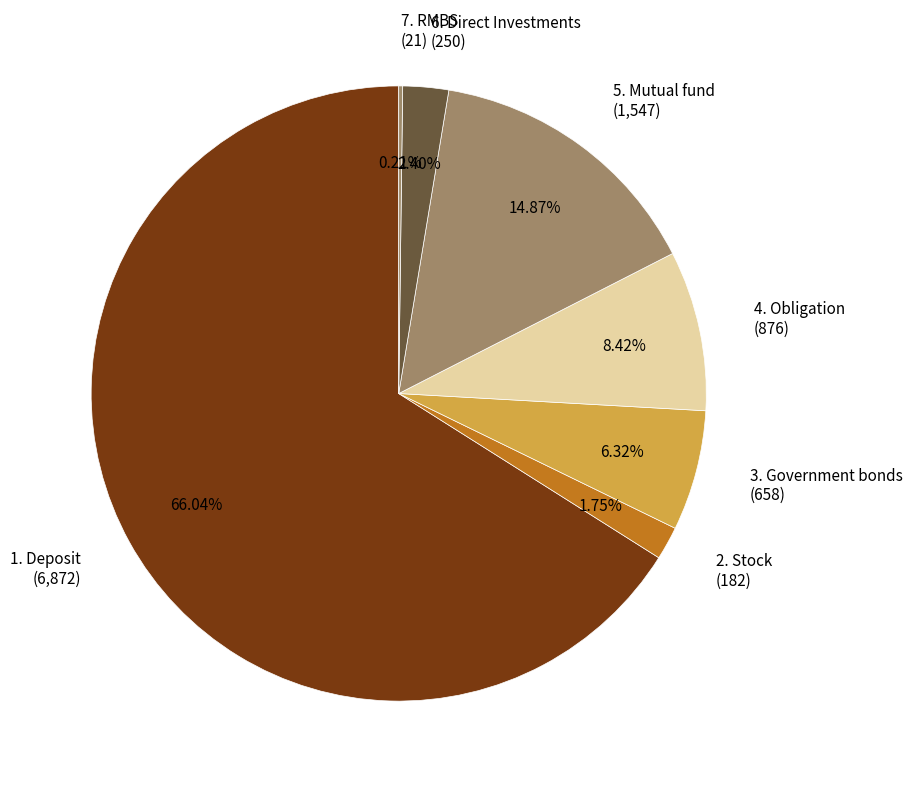

What is the total percentage of 6. Direct Investments and 2. Stock?

4.1%